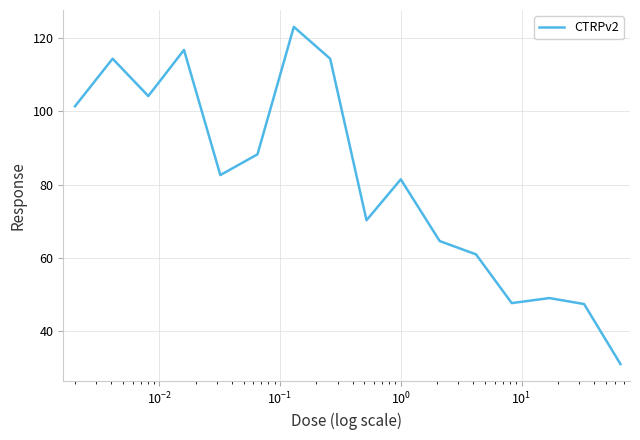

Count the number of values greater than 82.

8